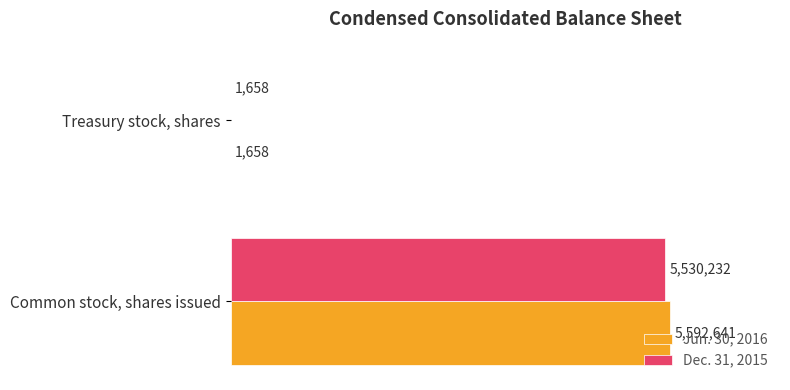

List the series in order of their peak value, highest first.

Jun. 30, 2016, Dec. 31, 2015